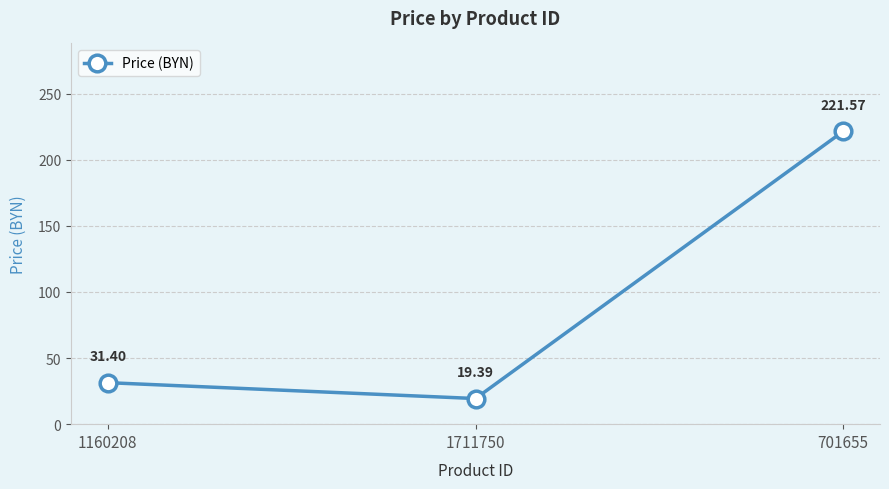

Count the number of data series in this chart.

1